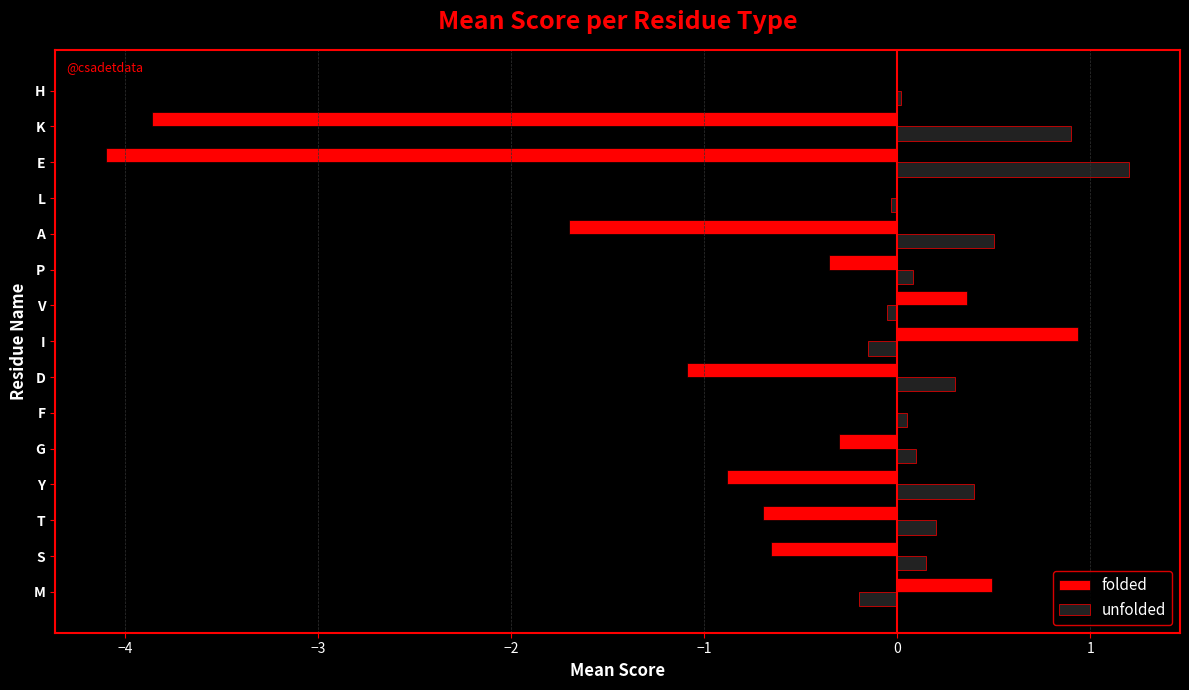

What are all the series names shown in the legend?

folded, unfolded